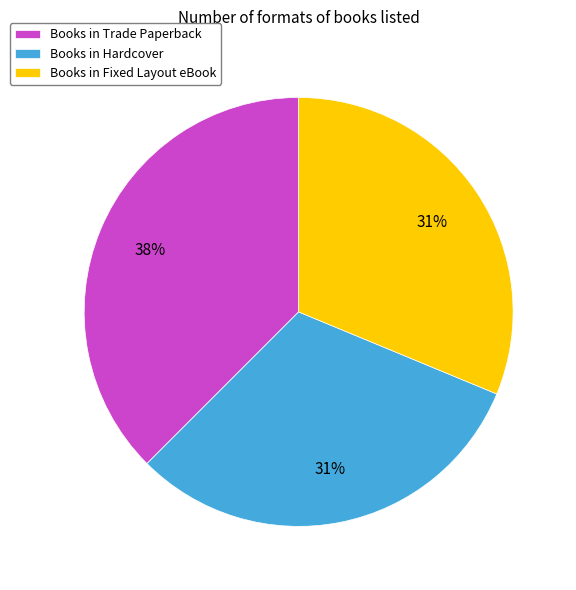

What is the ratio of the value at Books in Trade Paperback to the value at Books in Fixed Layout eBook?

1.2